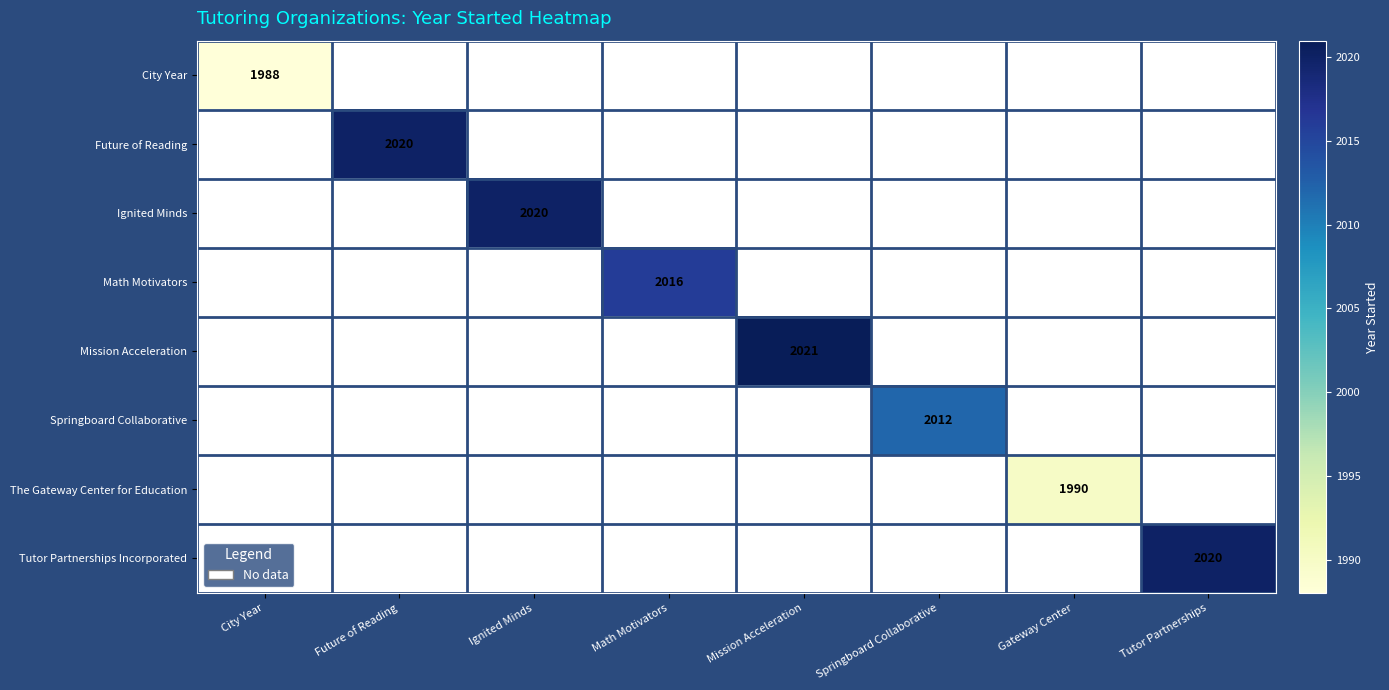

True or false: Mission Acceleration has a value of 1297 at Mission Acceleration.

False